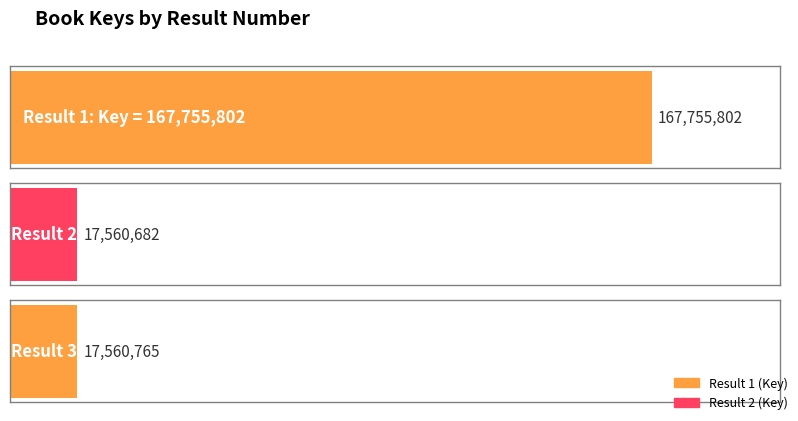

True or false: the data shows 4632211 at 3.

False